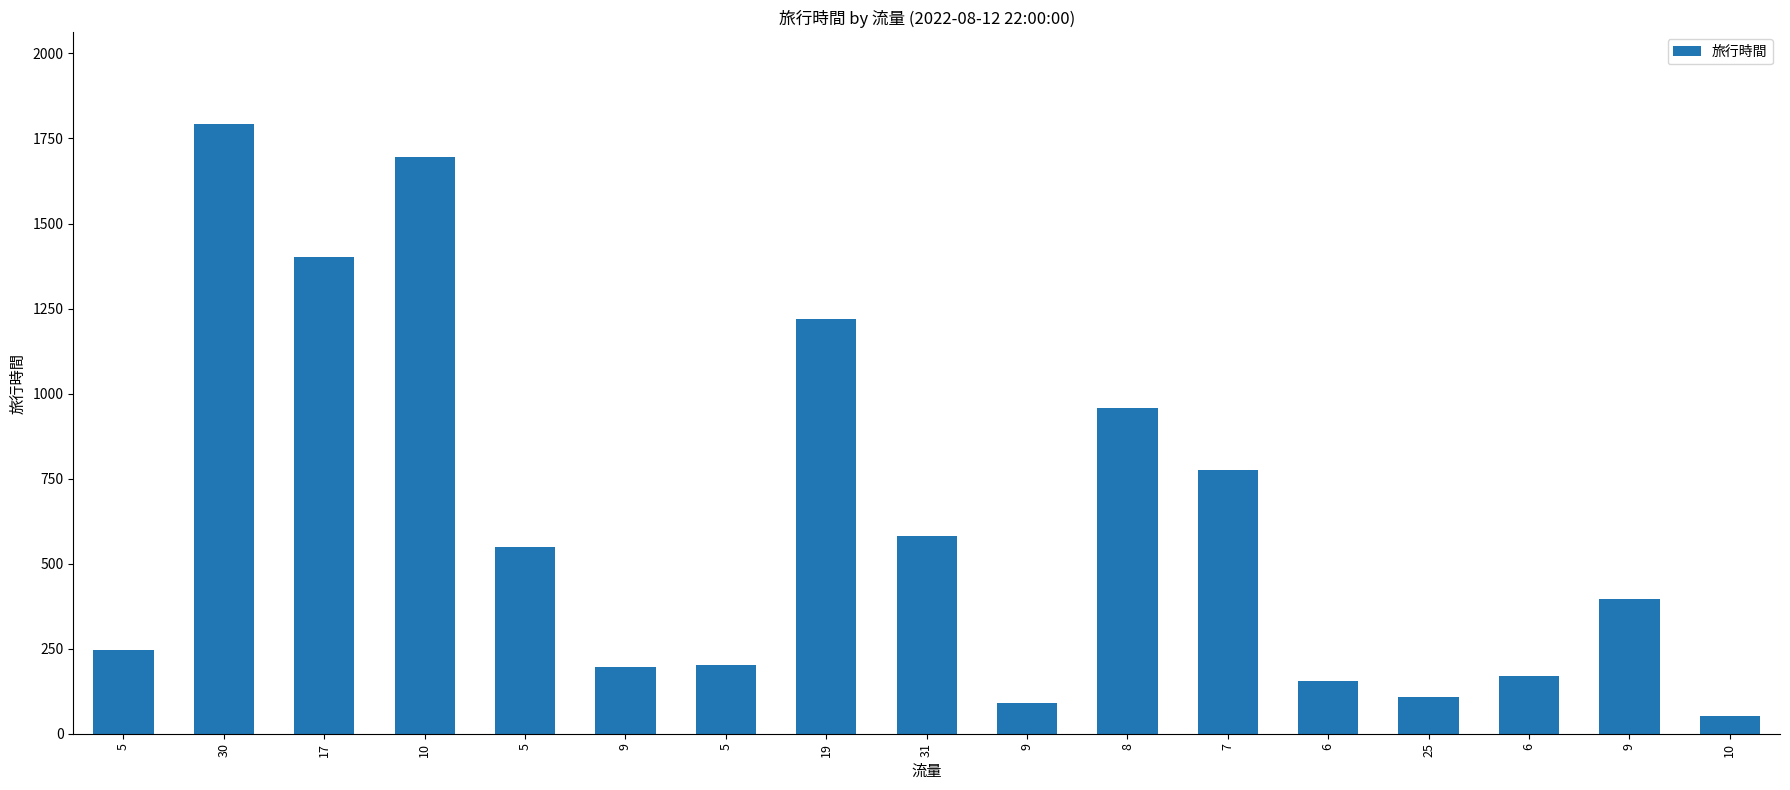

Reading left to right, list all the values displayed in this chart.

247	1793	1402	1695	550	195	202	1220	580	89	958	776	154	107	169	397	52